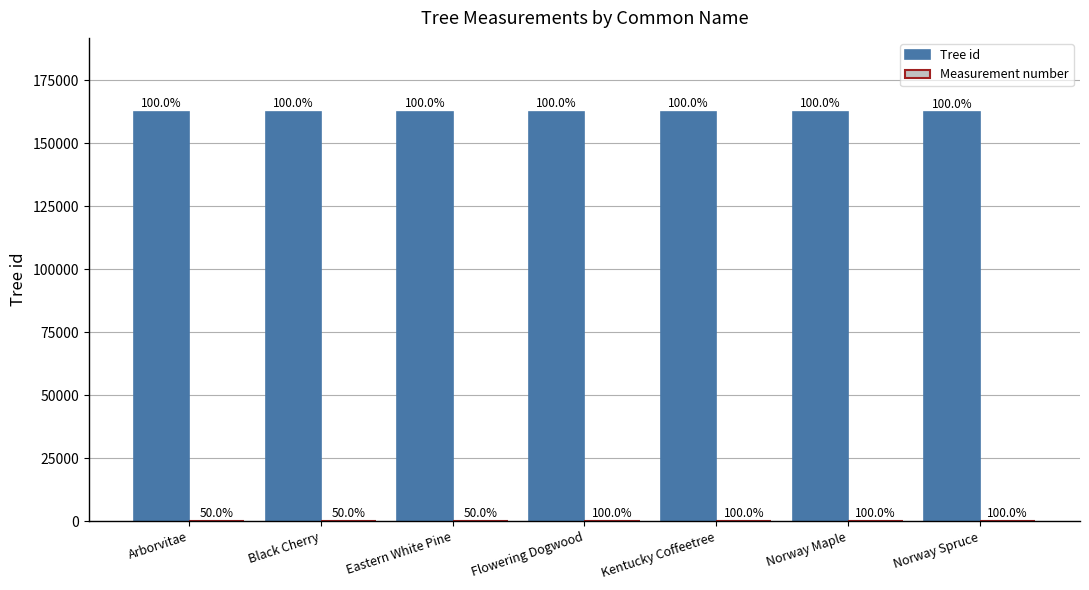

Does the chart contain stacked bars?

No